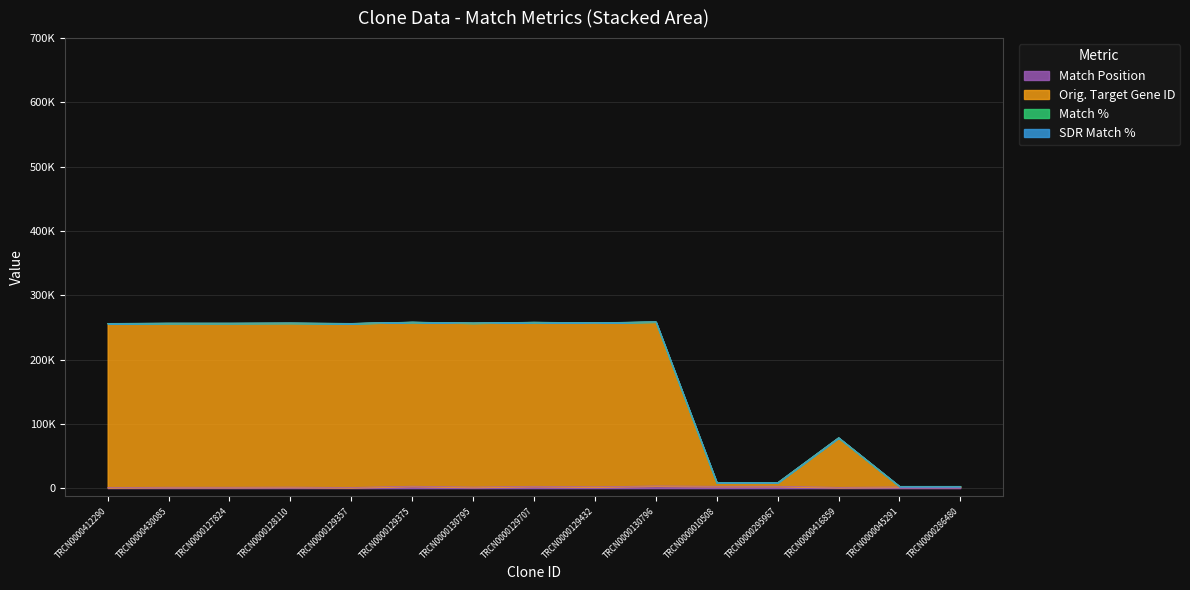

True or false: Orig. Target Gene ID and Match Position intersect in this chart.

False